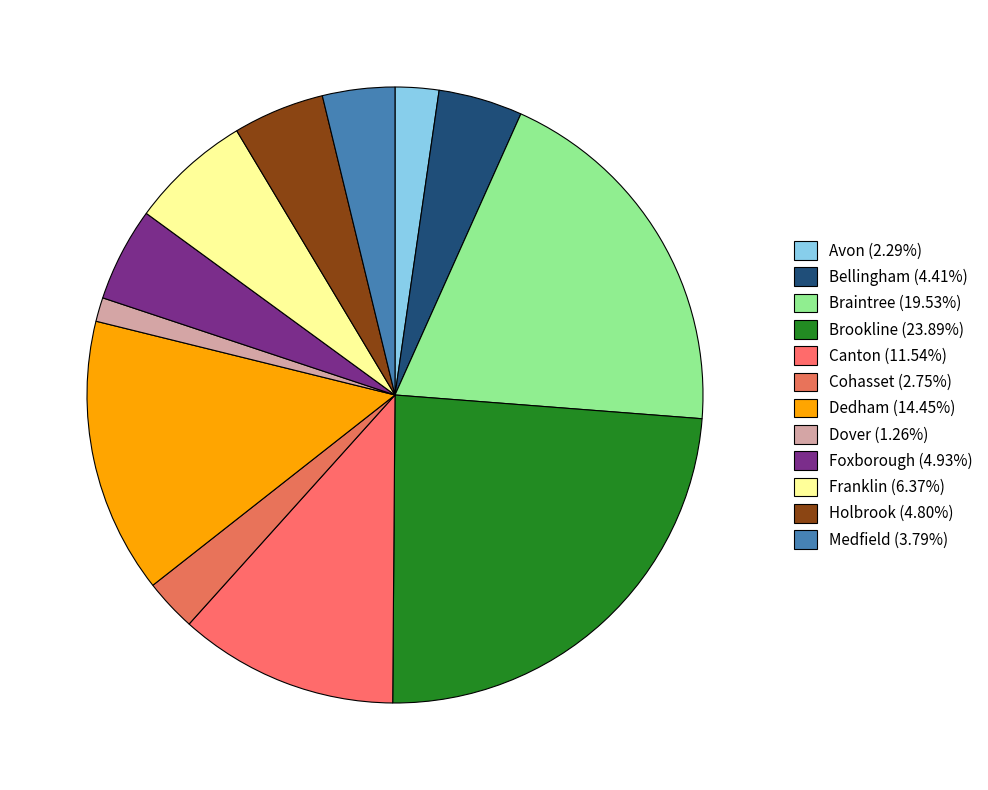

What percentage do Avon and Medfield together represent?

6.1%